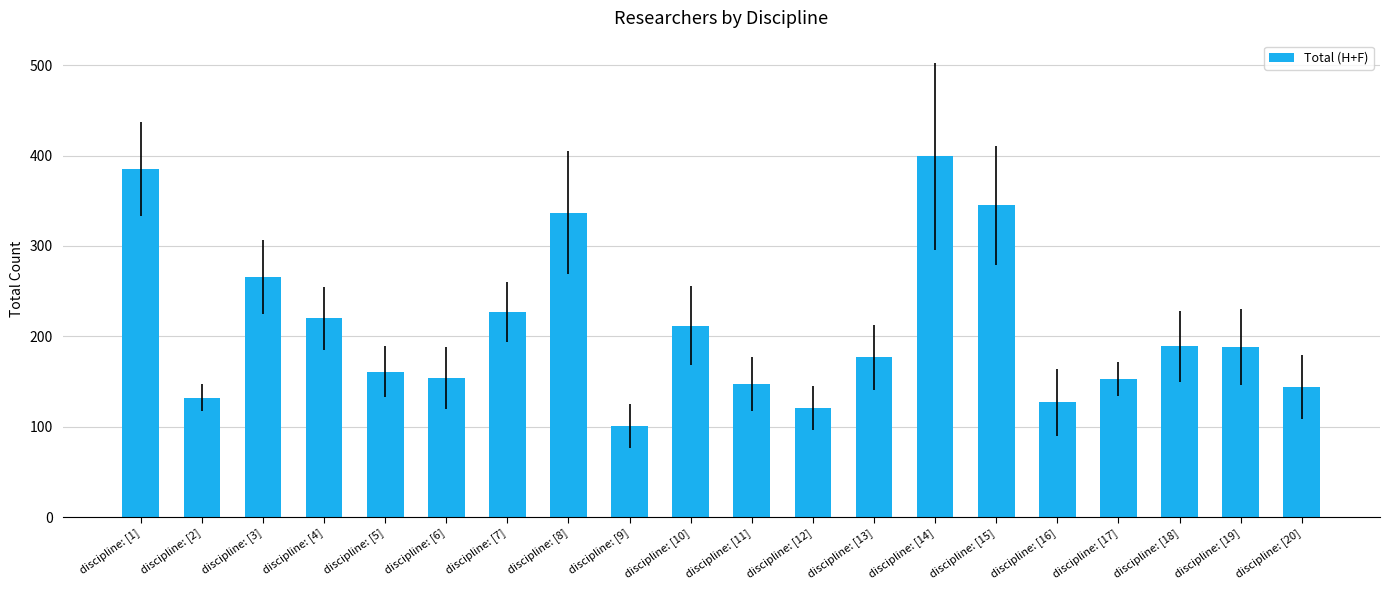

What is the label of the 1st bar from the right?

discipline: [20]